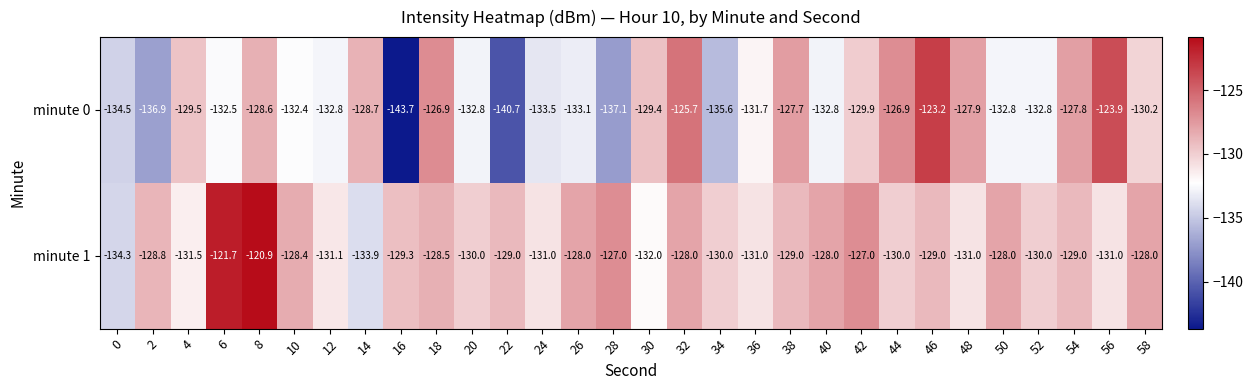

What is the spread (max minus min) of values at 46?

5.8